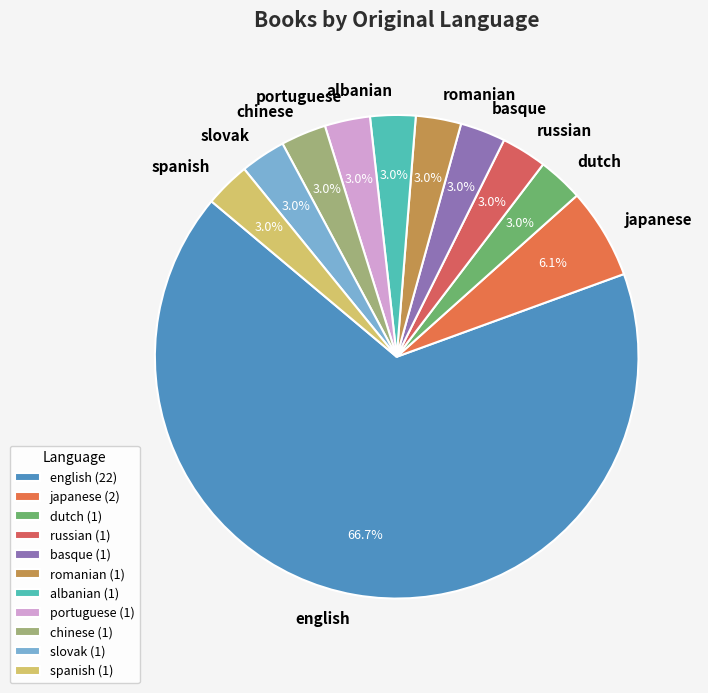

What portion of the pie excludes albanian?

97.0%